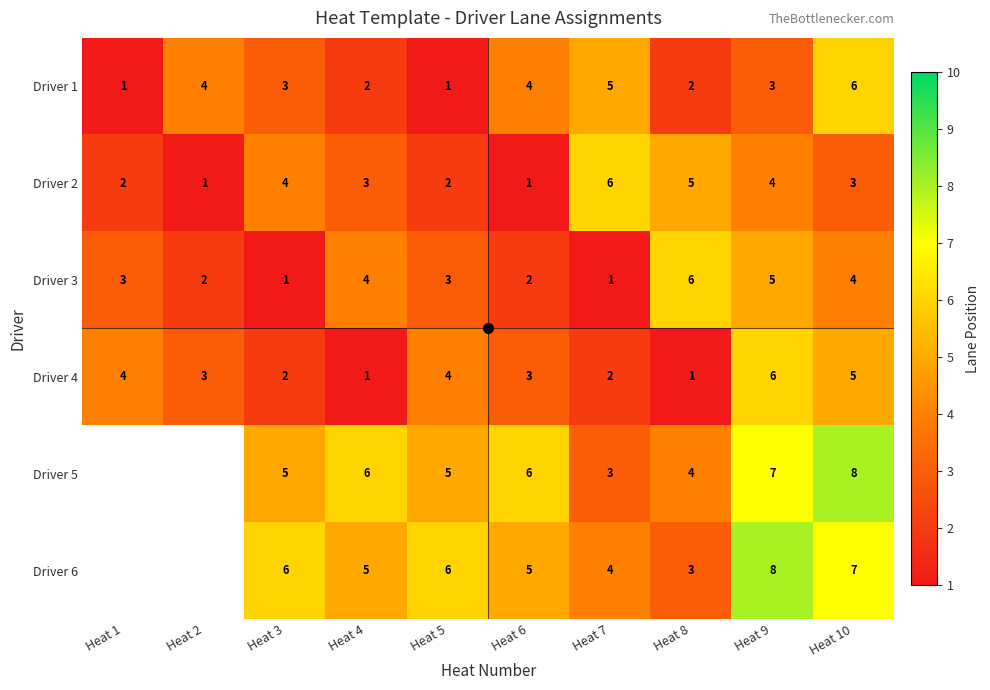

How many Driver 1 values are between 2 and 4?

6